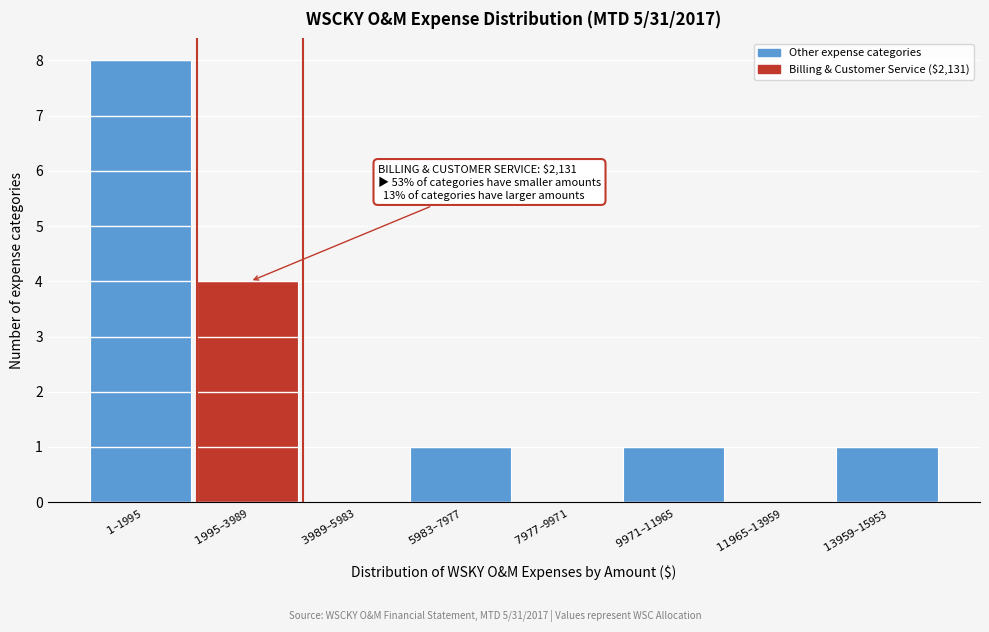

What is the maximum value shown in the chart?

8